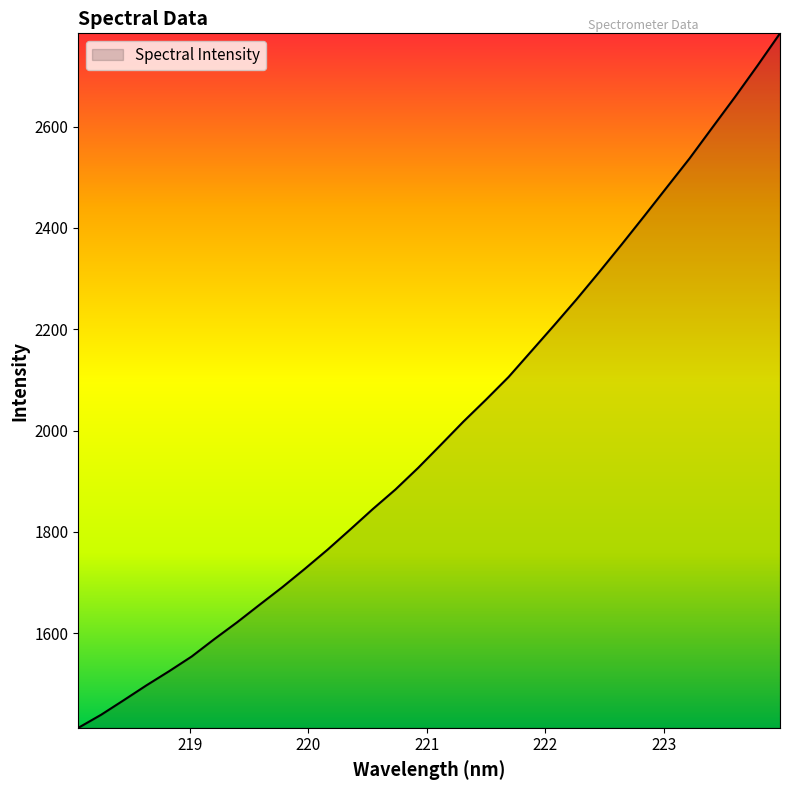

What is the greatest value displayed?

2783.8